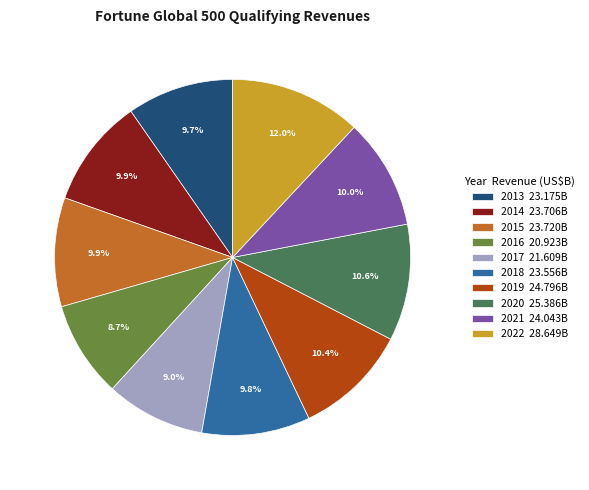

To the nearest percent, what is the difference between the largest and smallest slice percentages?

3%